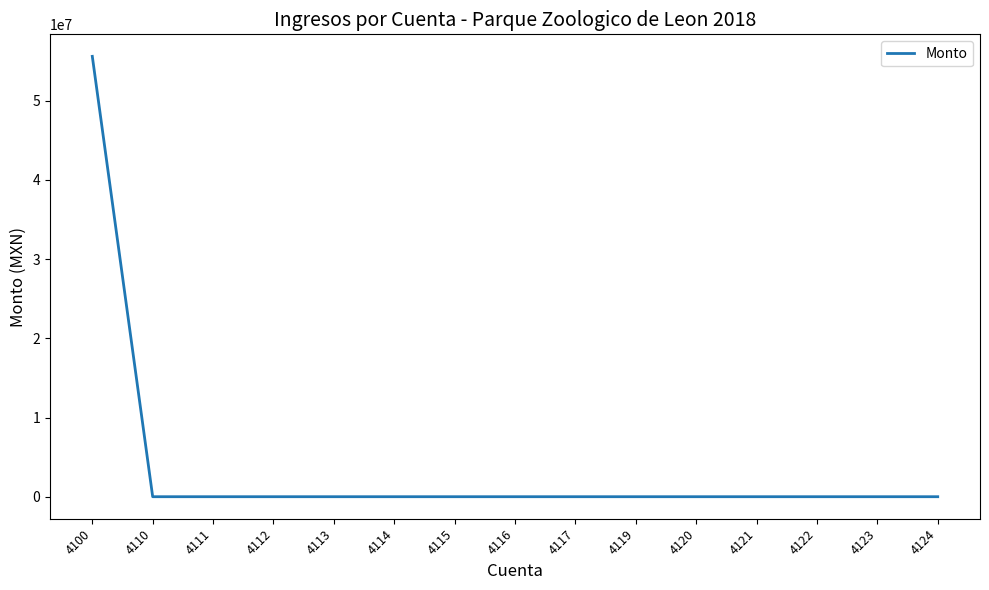

Is it true that the value at 4113 is 30790337.3?

False